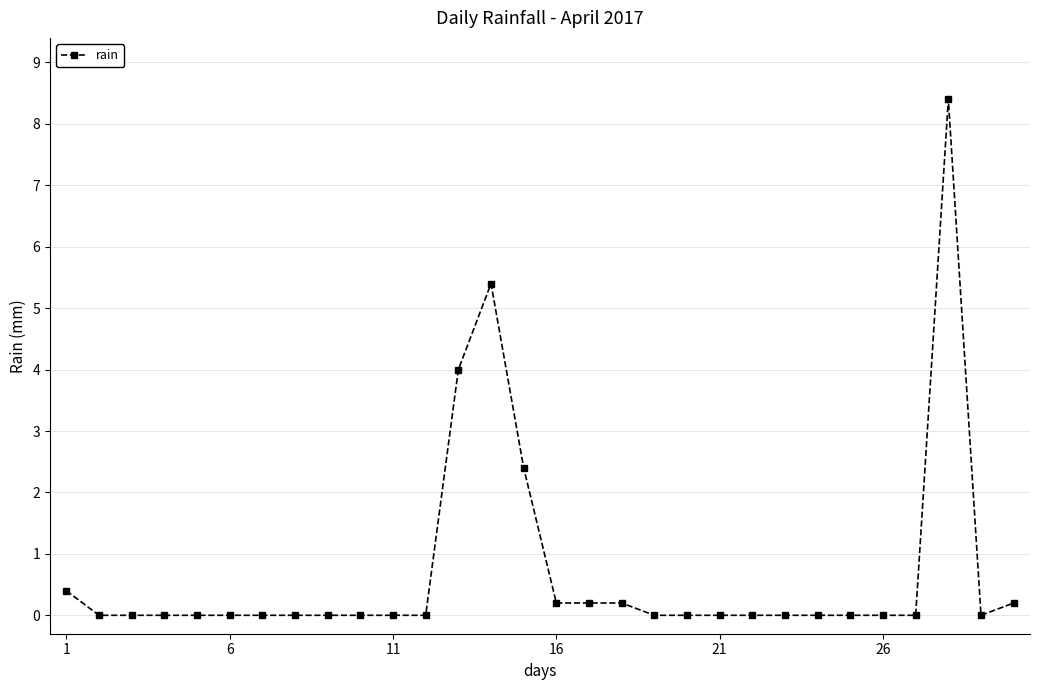

What is the greatest value displayed?

8.4